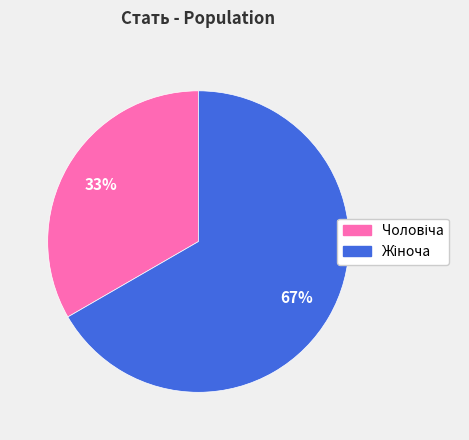

To the nearest percent, what is the average slice percentage?

50%